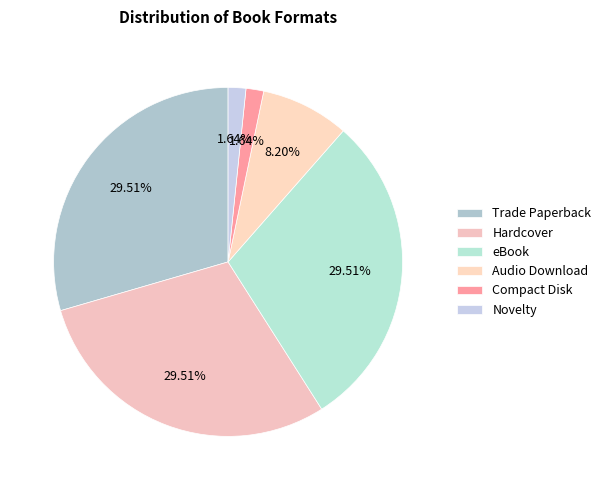

How many slices are in this pie chart?

6